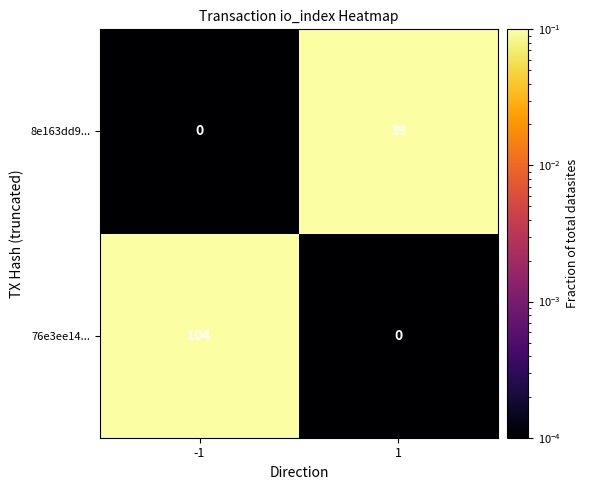

Which series has the widest spread of values?

76e3ee14...